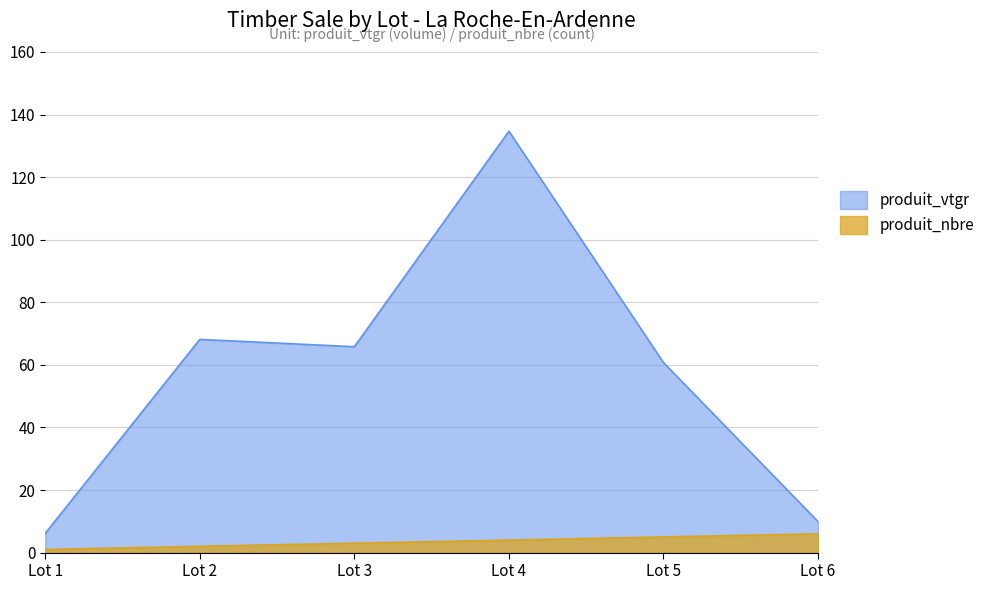

True or false: produit_nbre and produit_vtgr intersect in this chart.

False